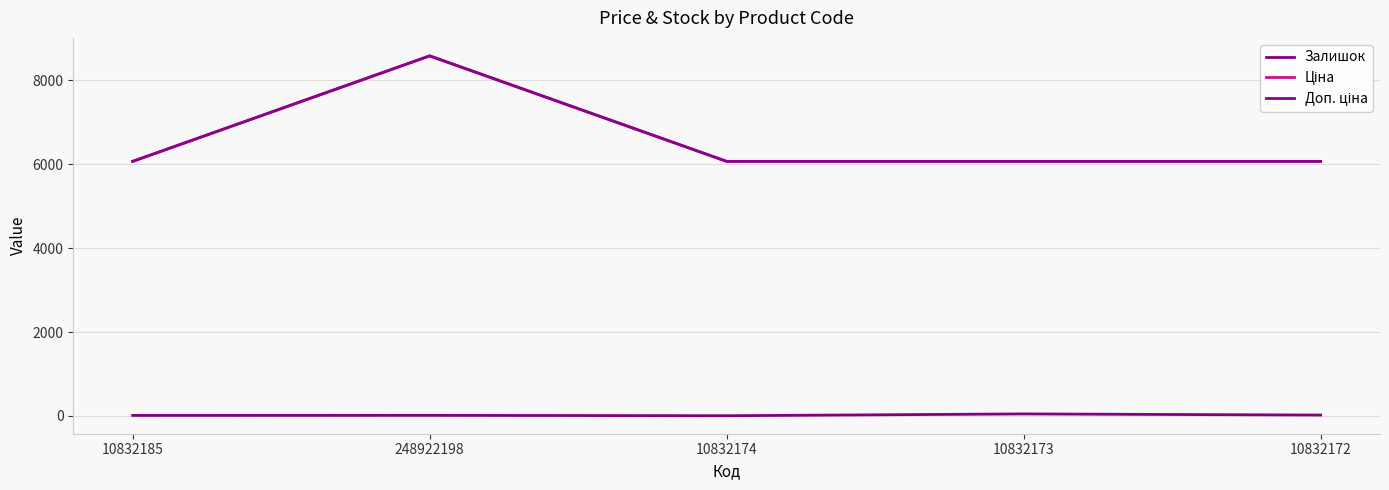

At how many categories does at least one series exceed 6237?

1